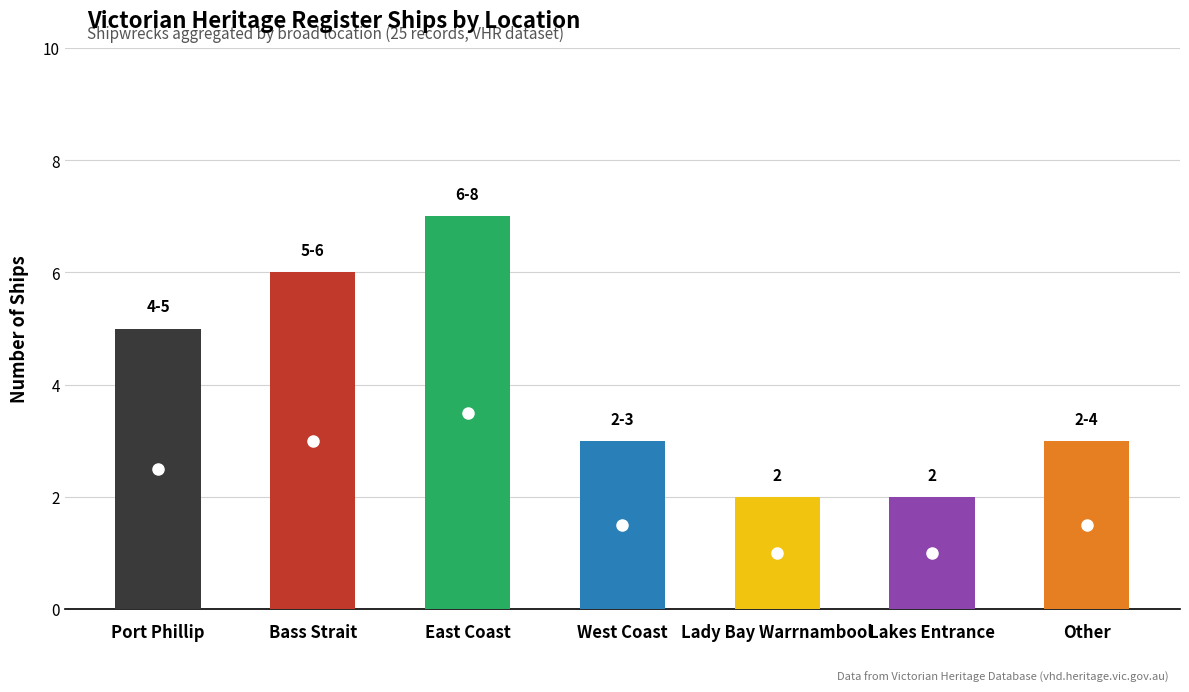

What is the average value?

4